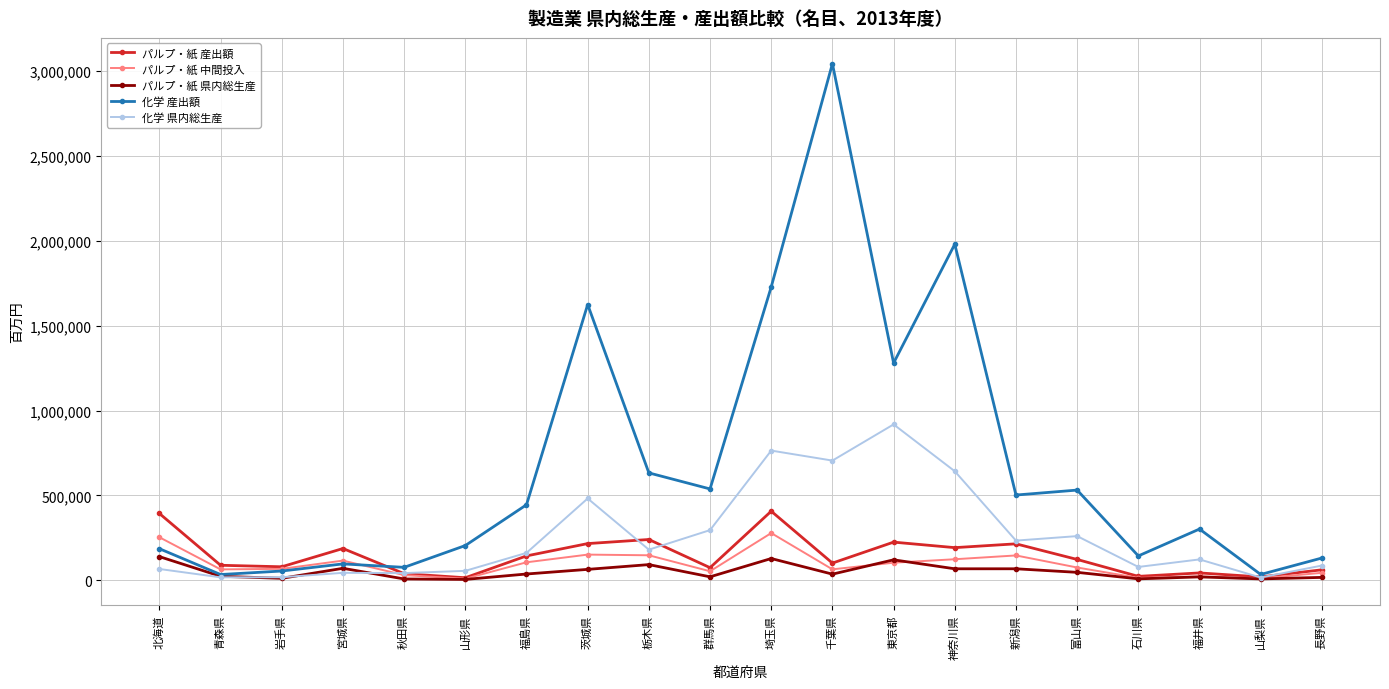

Is this an area chart (filled region under the line)?

No